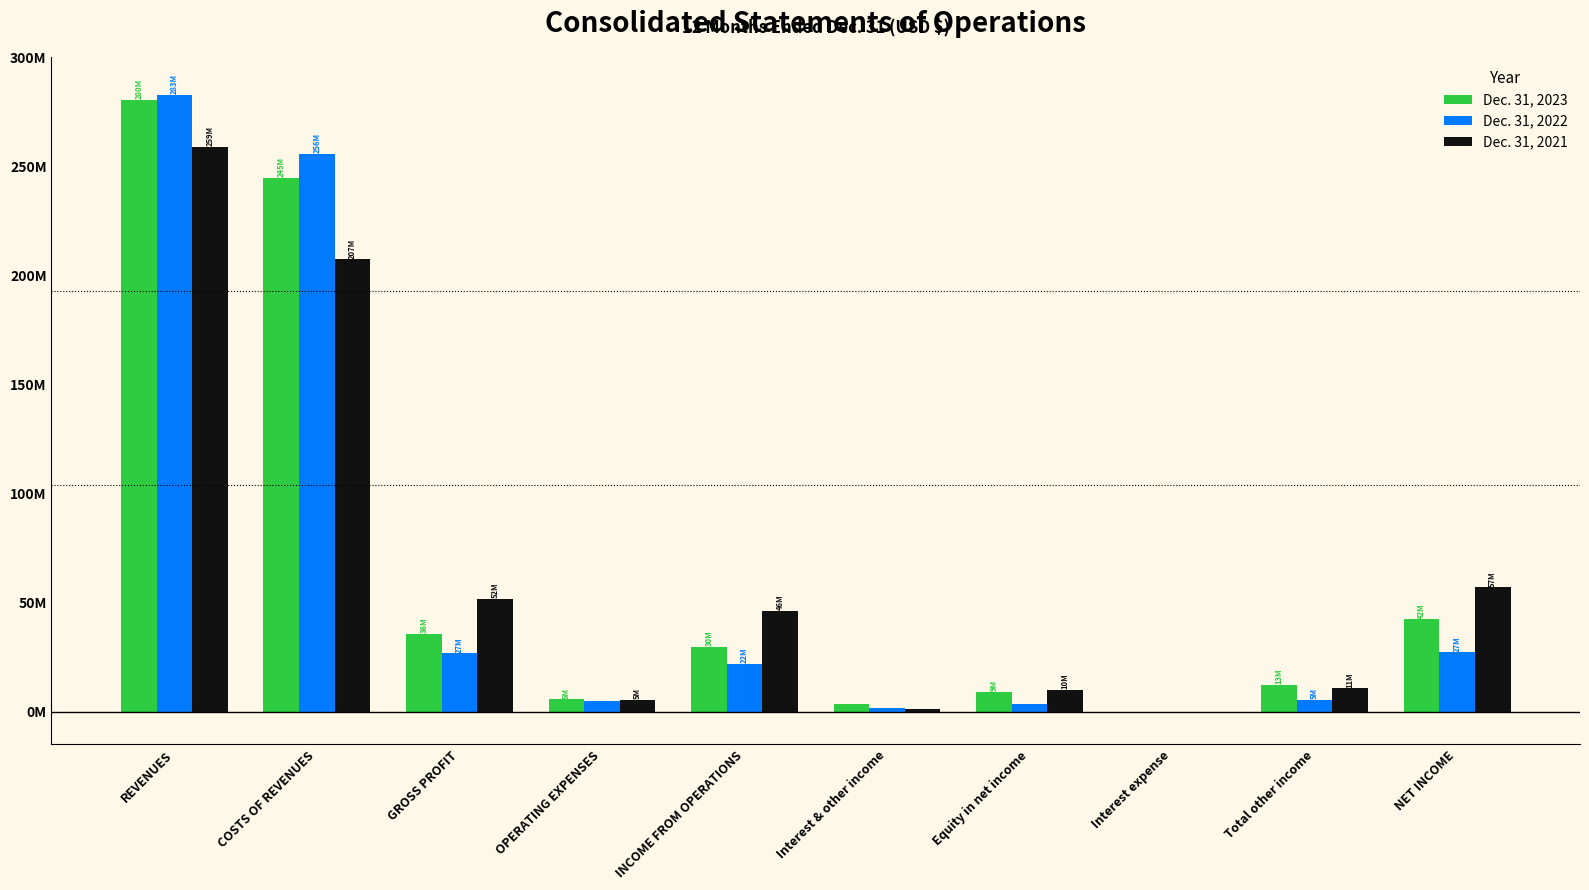

Are the bars grouped side by side (vs. stacked)?

Yes